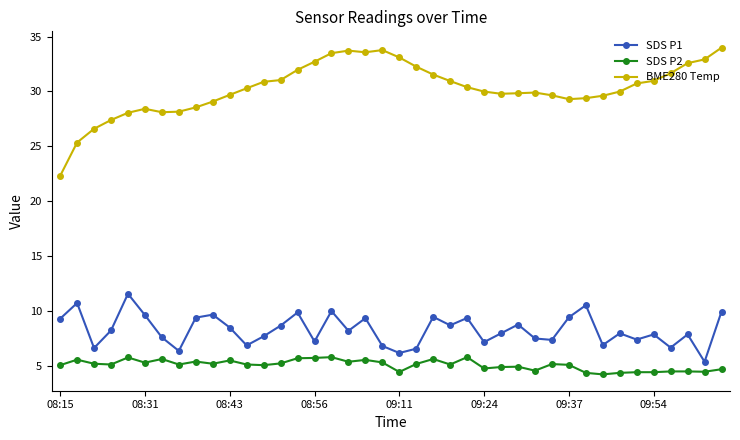

True or false: SDS P2 has more than 1 points higher than both neighbors.

True